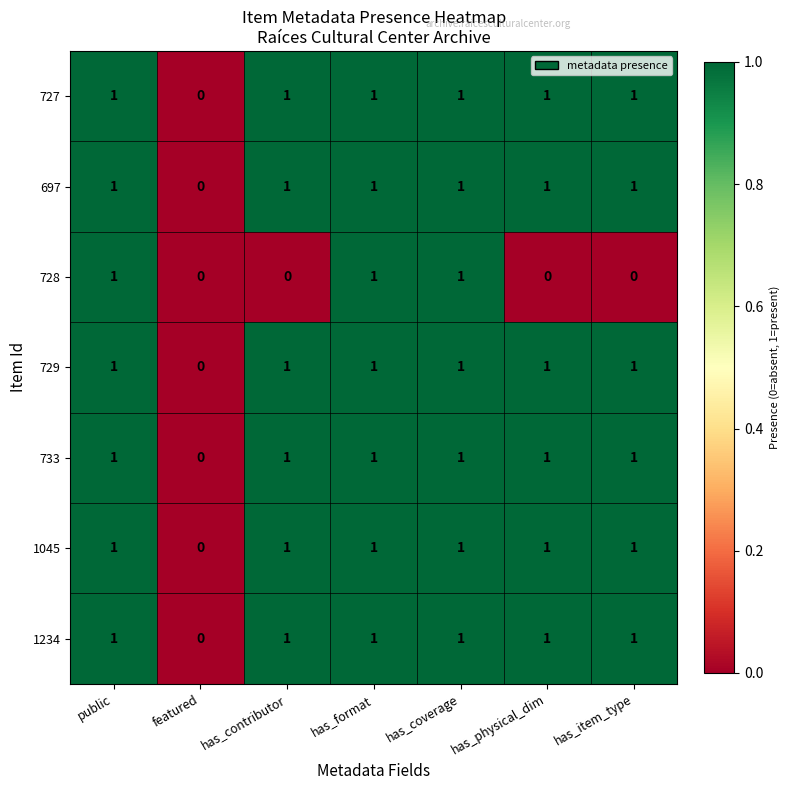

What is the sum of all 1045 values?

6